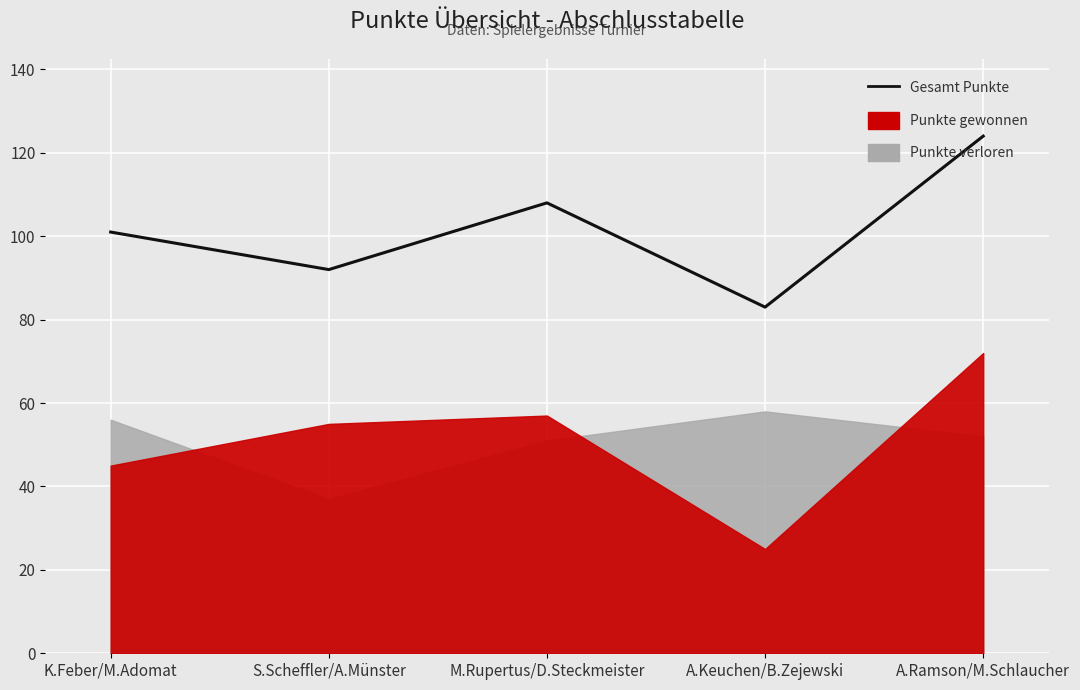

True or false: the data has more than 0 interior local peaks.

True